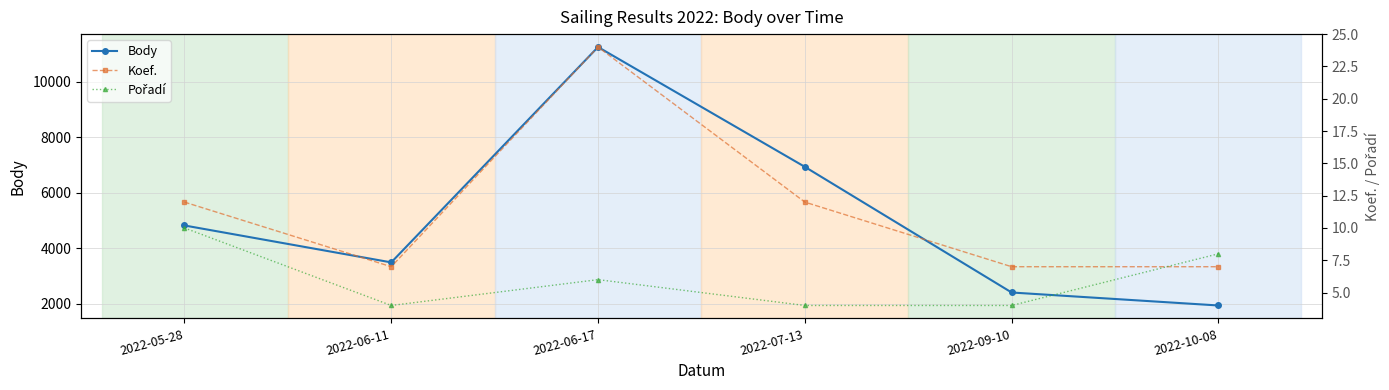

Is it true that Body equals 7847 at 2022-05-28?

False